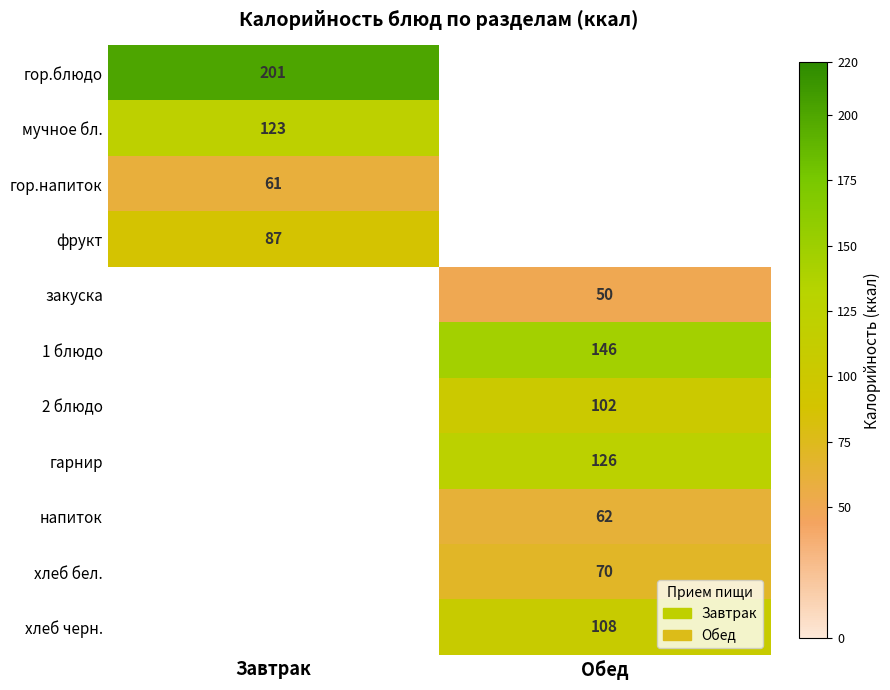

What is the greatest value displayed?

201.0